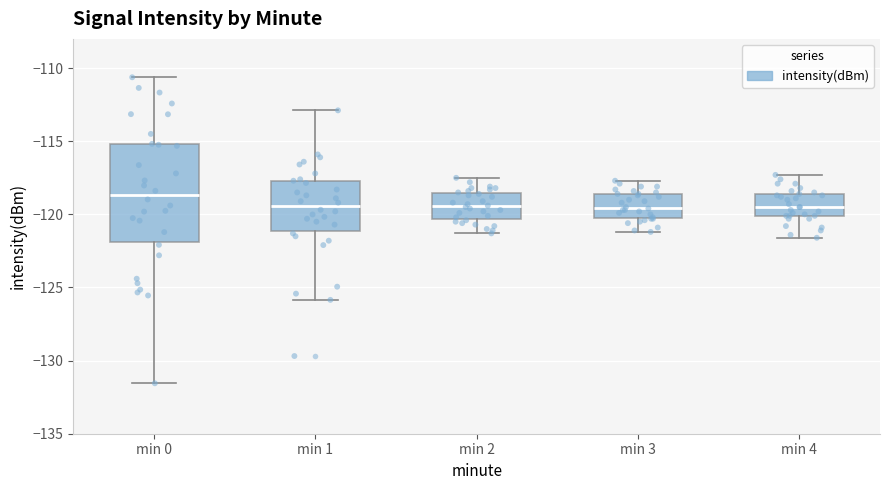

Which box is the tallest, from its lower edge to its upper edge?

min 0